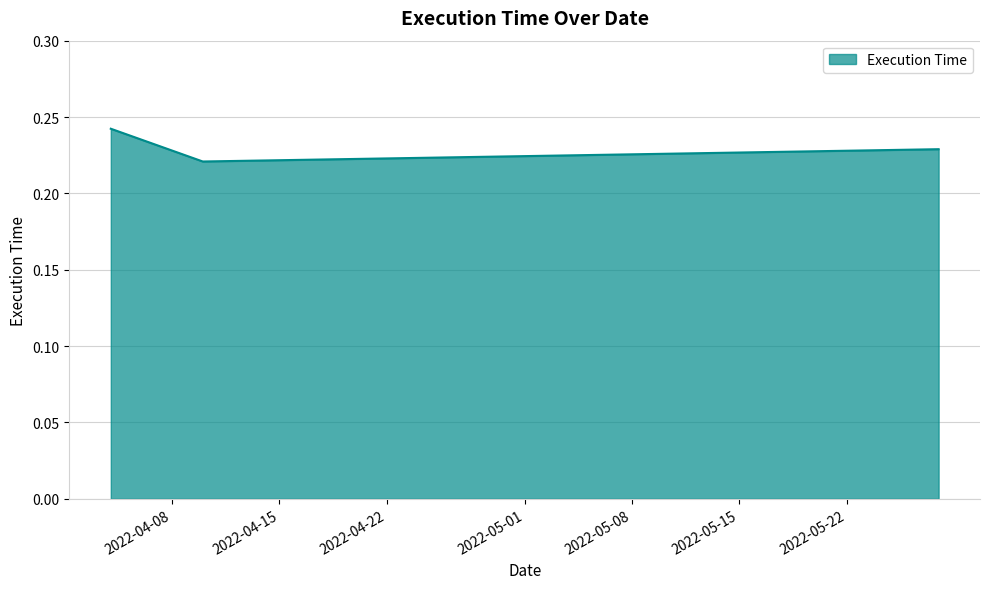

What is the sum of all values?

0.7